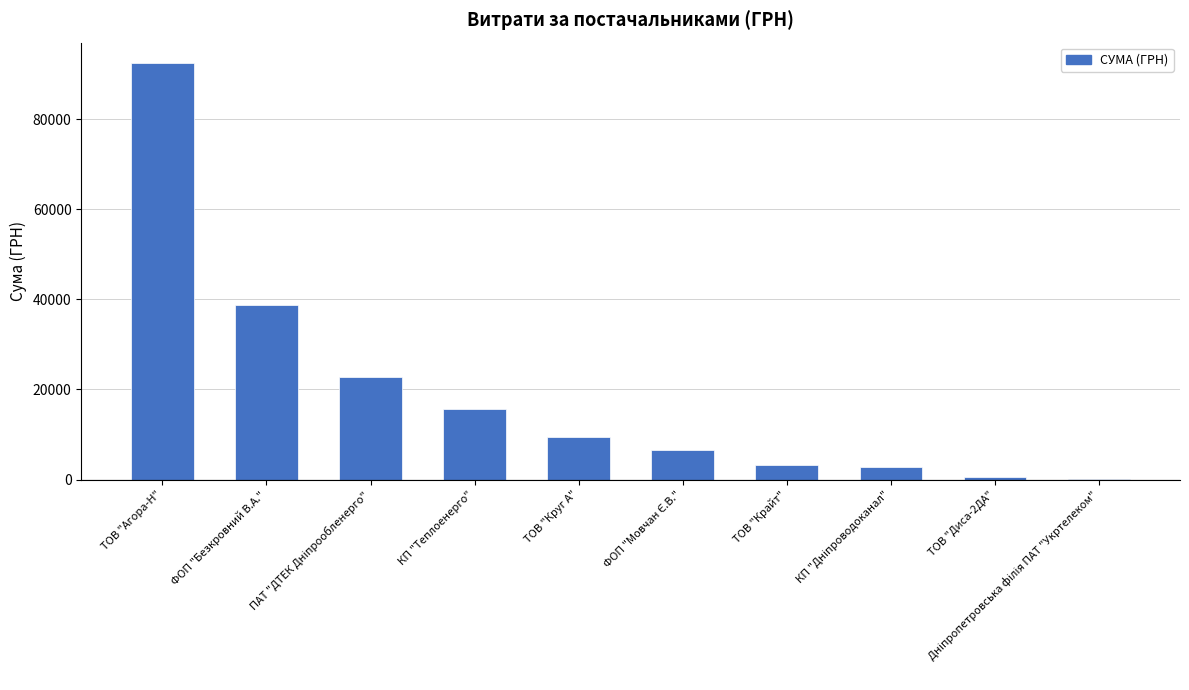

At which label is the value closest to 46253?

ФОП "Безкровний В.А."